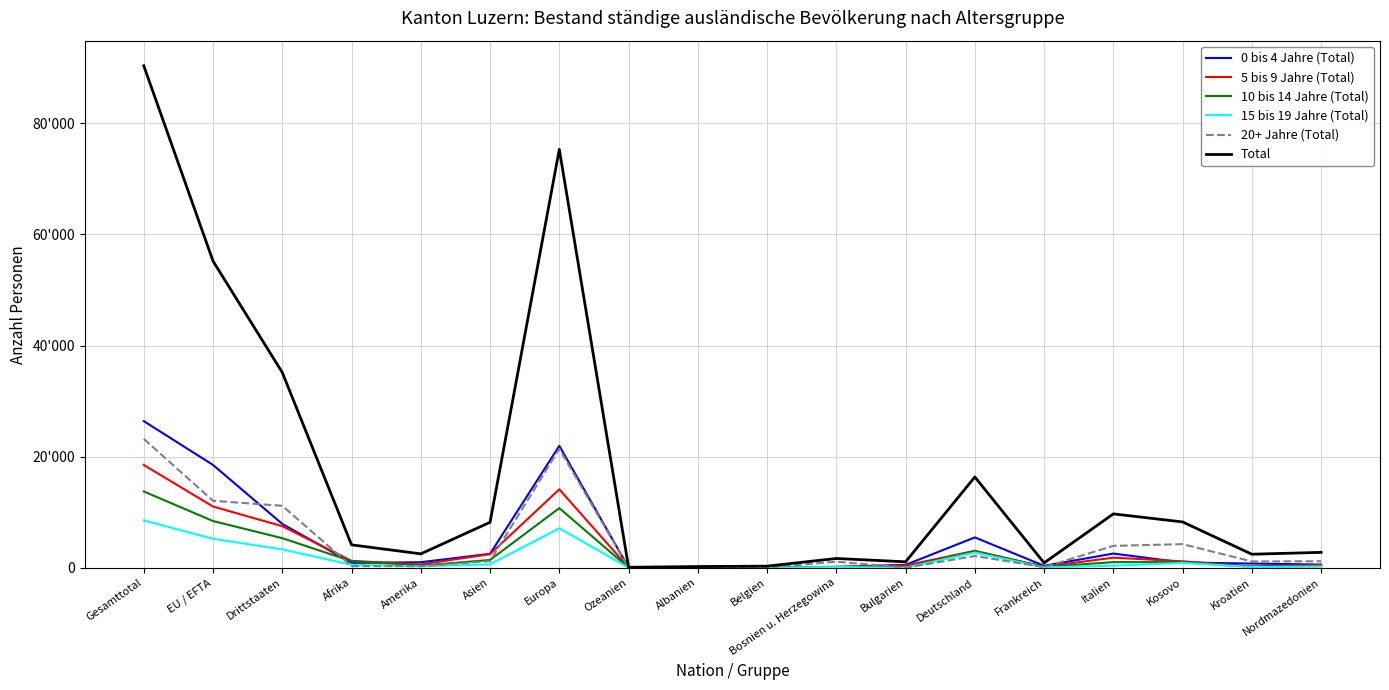

What is the highest value of the 20+ Jahre (Total) series?

23209